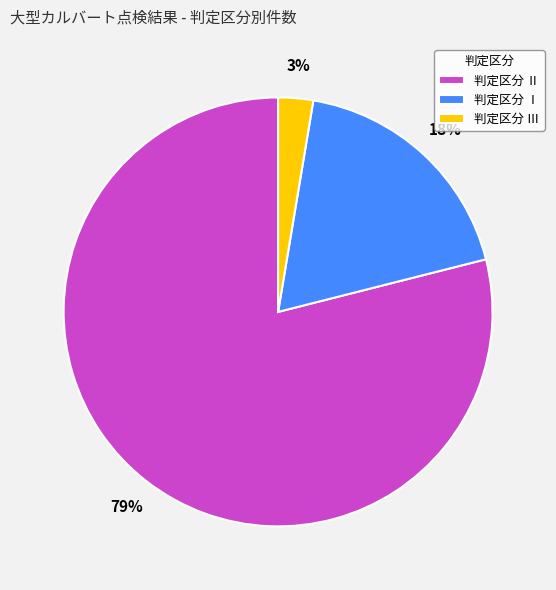

To the nearest percent, what portion does 判定区分 Ⅲ represent?

3%